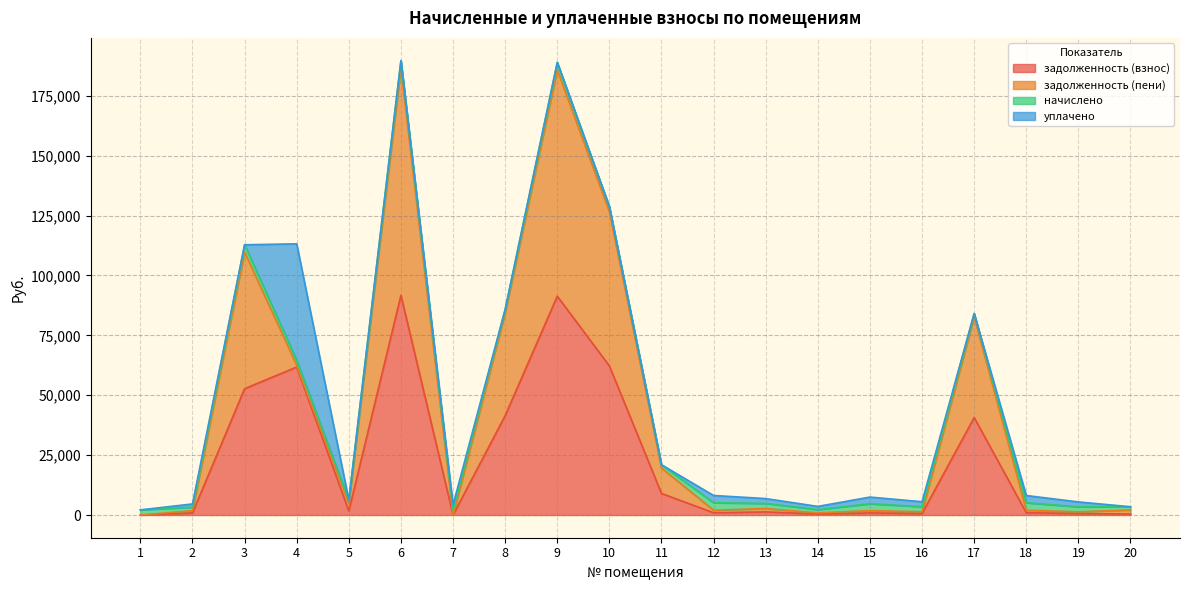

Which series has the largest range (max minus min)?

задолженность (пени)